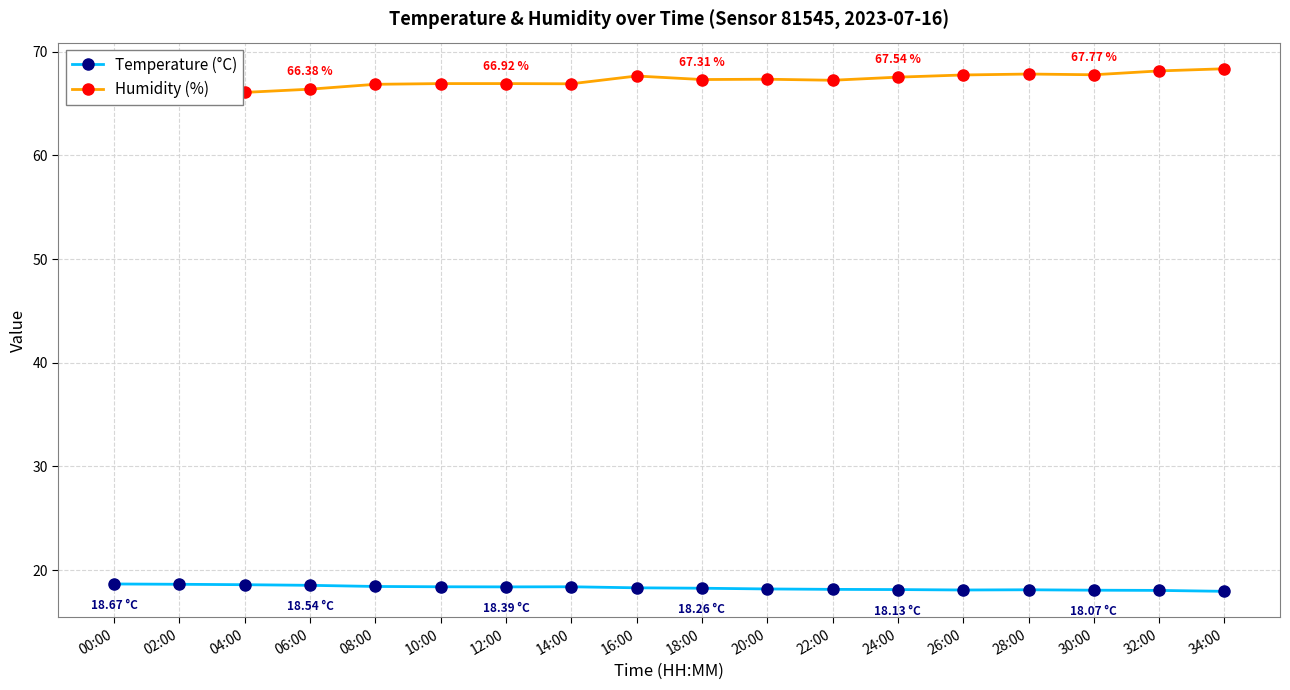

True or false: Temperature (°C) and Humidity (%) intersect in this chart.

False